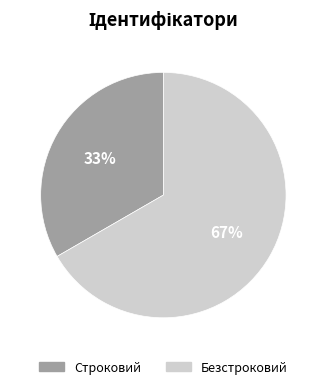

Which has a higher value, Безстроковий or Строковий?

Безстроковий